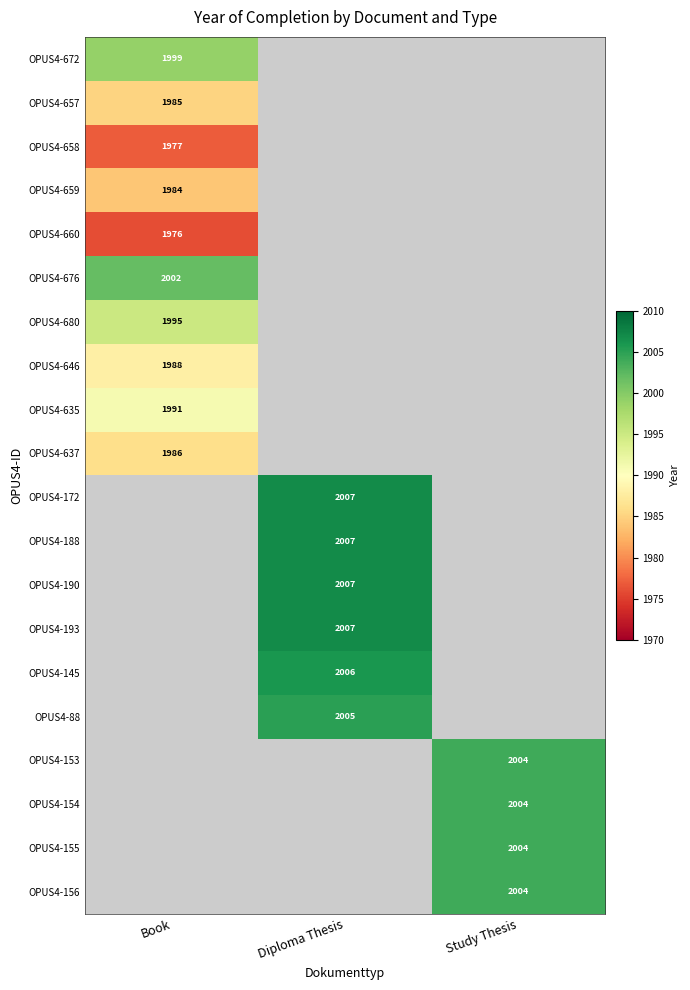

True or false: OPUS4-646 has a value of 1988 at Book.

True